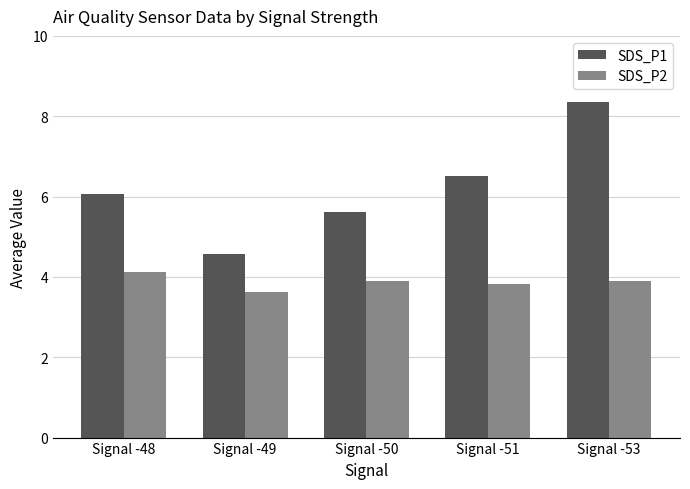

Rank the series by their average value, from lowest to highest.

SDS_P2, SDS_P1